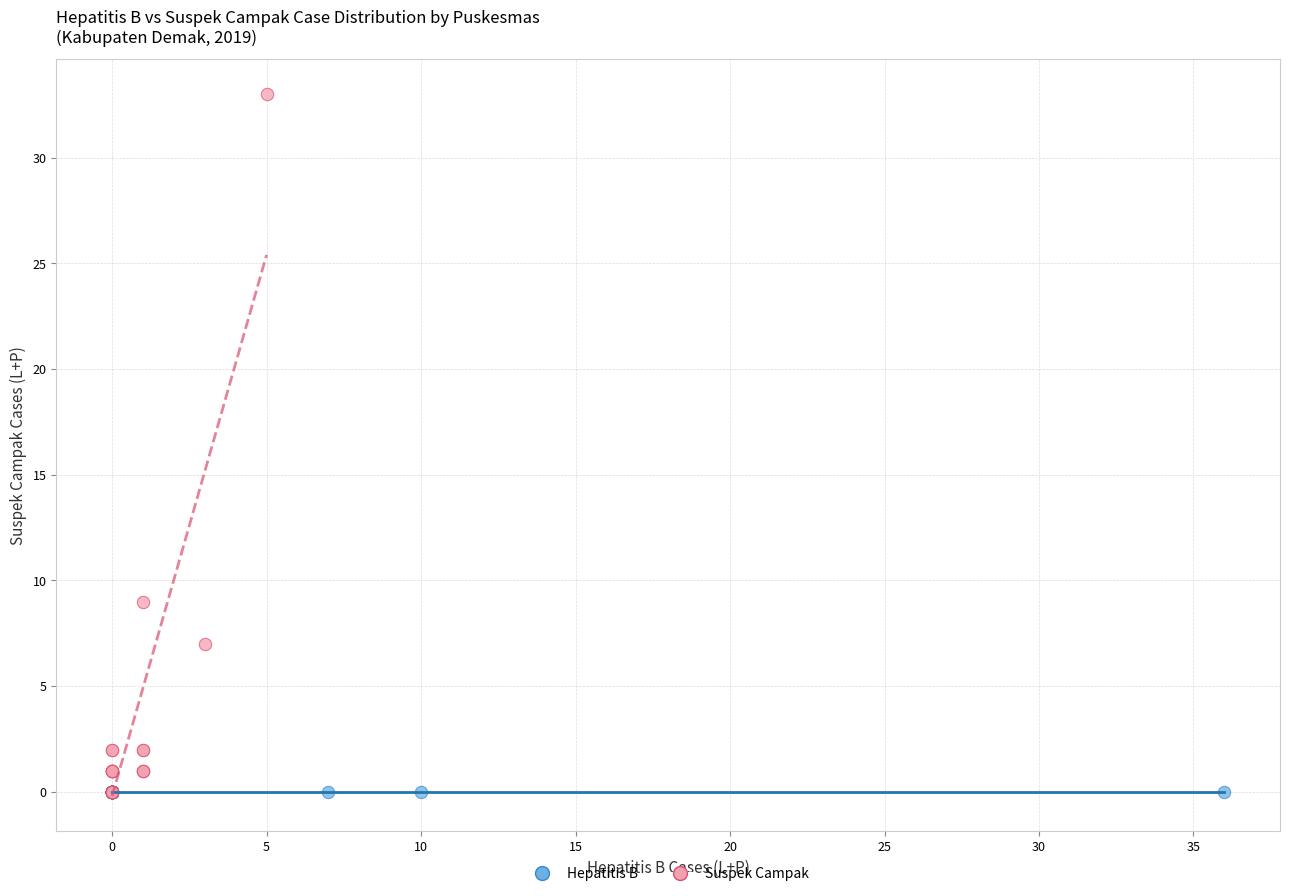

Which series reaches the maximum Y coordinate?

Suspek Campak